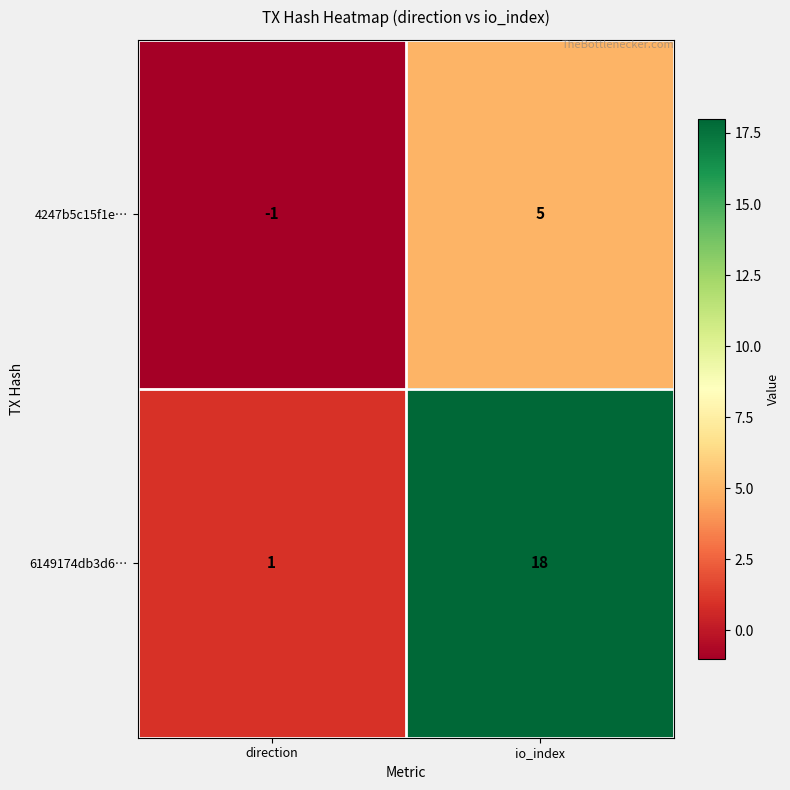

Is the value of 4247b5c15f1e… at direction greater than the value of 6149174db3d6… at io_index?

No